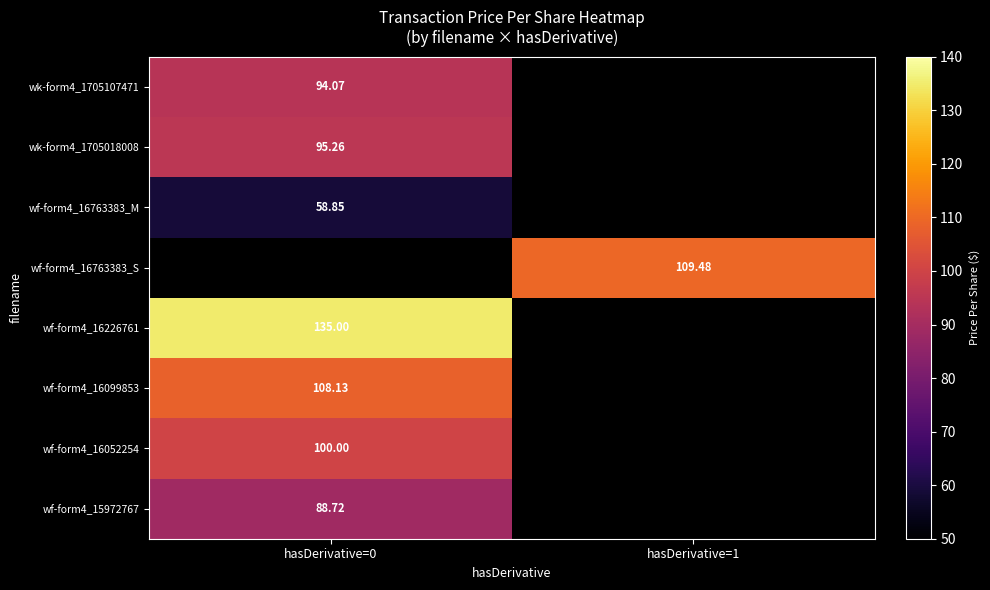

Which category has the lowest value in the wk-form4_1705107471 series?

hasDerivative=0